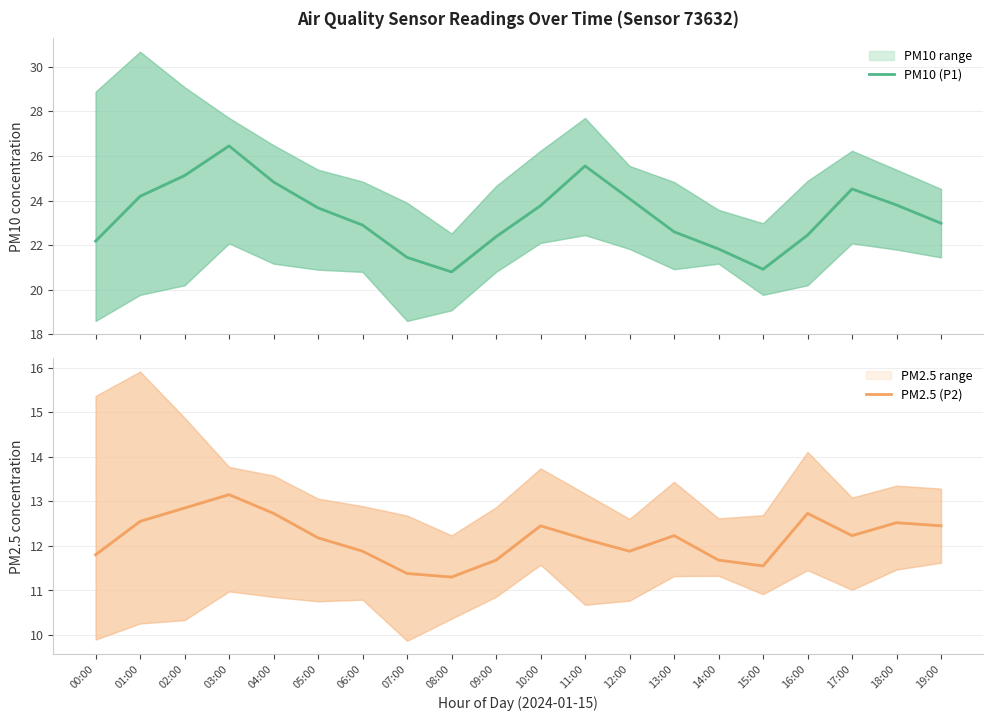

How many values in the PM10 (P1) series exceed 23?

10